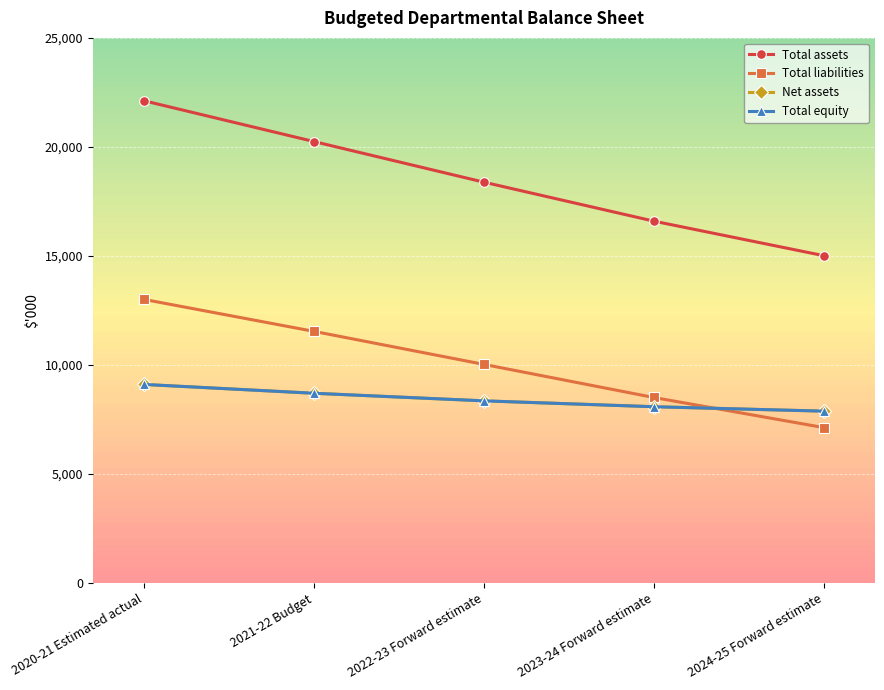

List the series in order of their peak value, lowest first.

Net assets, Total equity, Total liabilities, Total assets